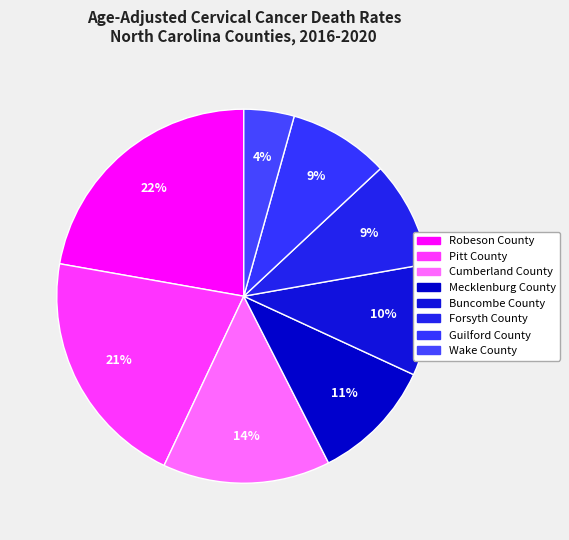

Which slice is the largest?

Robeson County